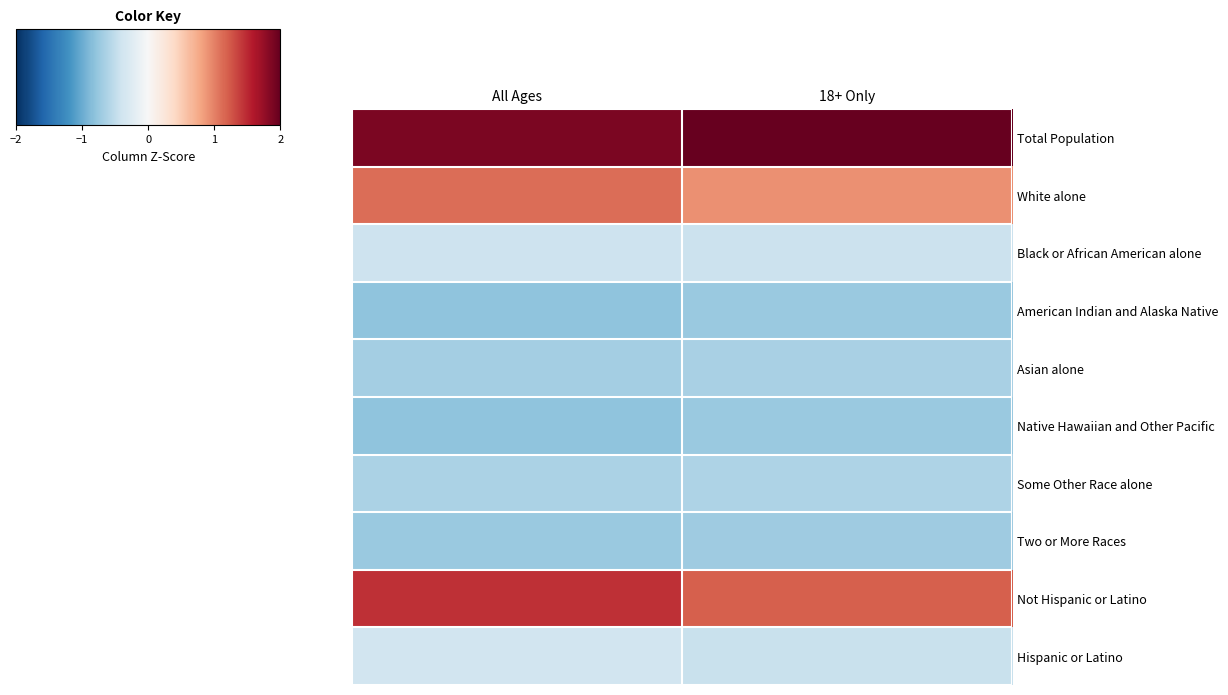

At 18+ Only, list the series in order from largest to smallest.

Total Population, Not Hispanic or Latino, White alone, Black or African American alone, Hispanic or Latino, Some Other Race alone, Asian alone, Two or More Races, American Indian and Alaska Native, Native Hawaiian and Other Pacific